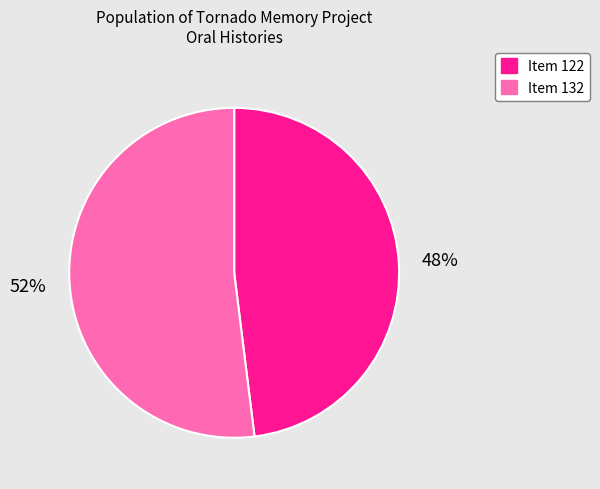

To the nearest percent, what is the difference between the largest and smallest slice percentages?

4%